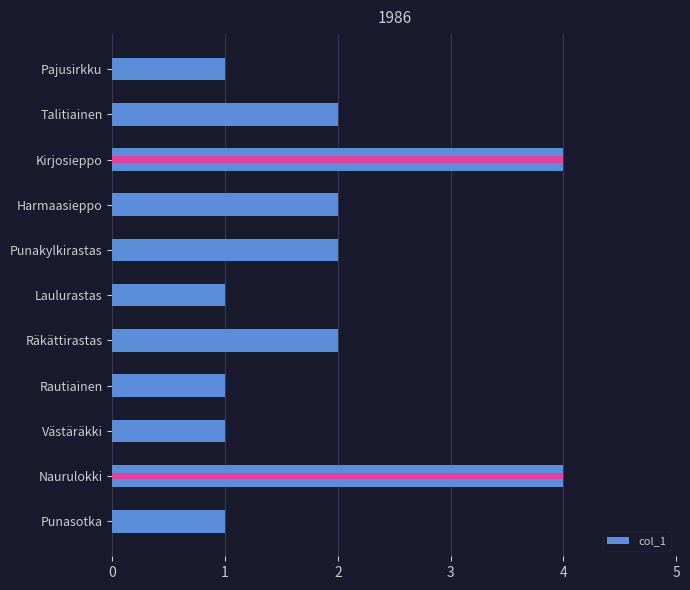

How many data points are less than 2?

5